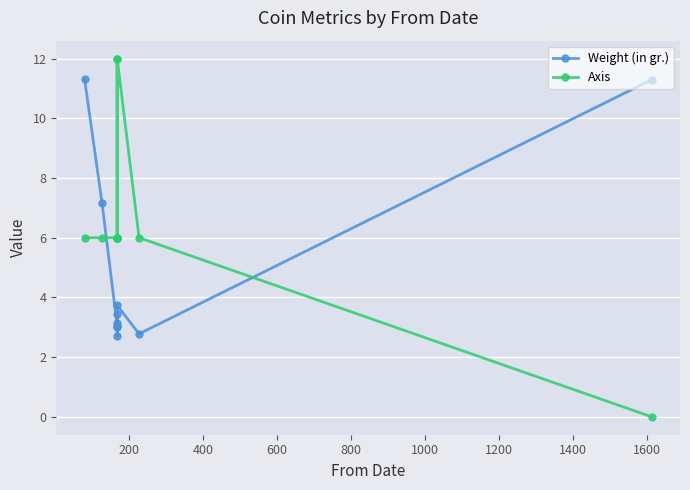

The value of Weight (in gr.) at 800 is 5.0. True or false?

False